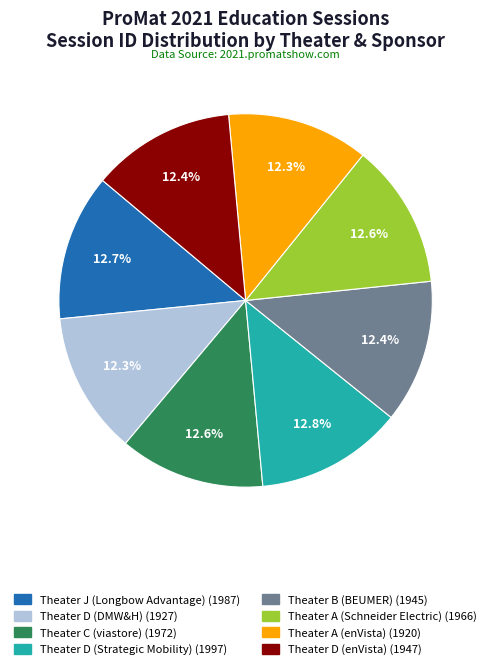

Combined, do Theater D (Strategic Mobility) and Theater A (enVista) account for over 50%?

No